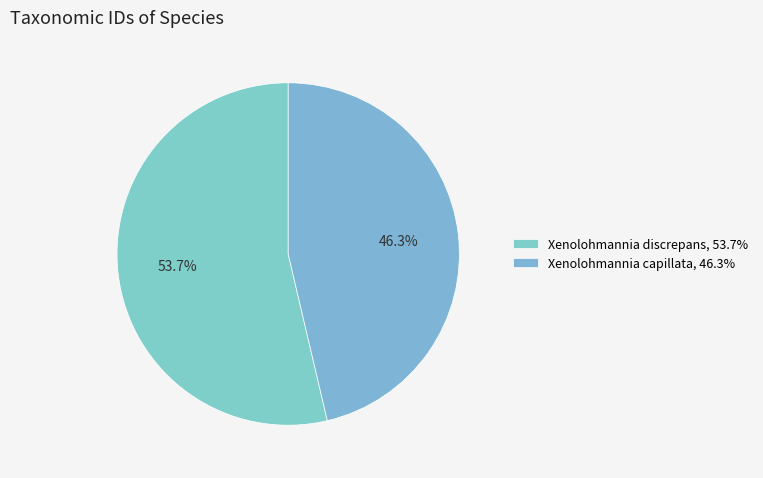

How many slices are in this pie chart?

2